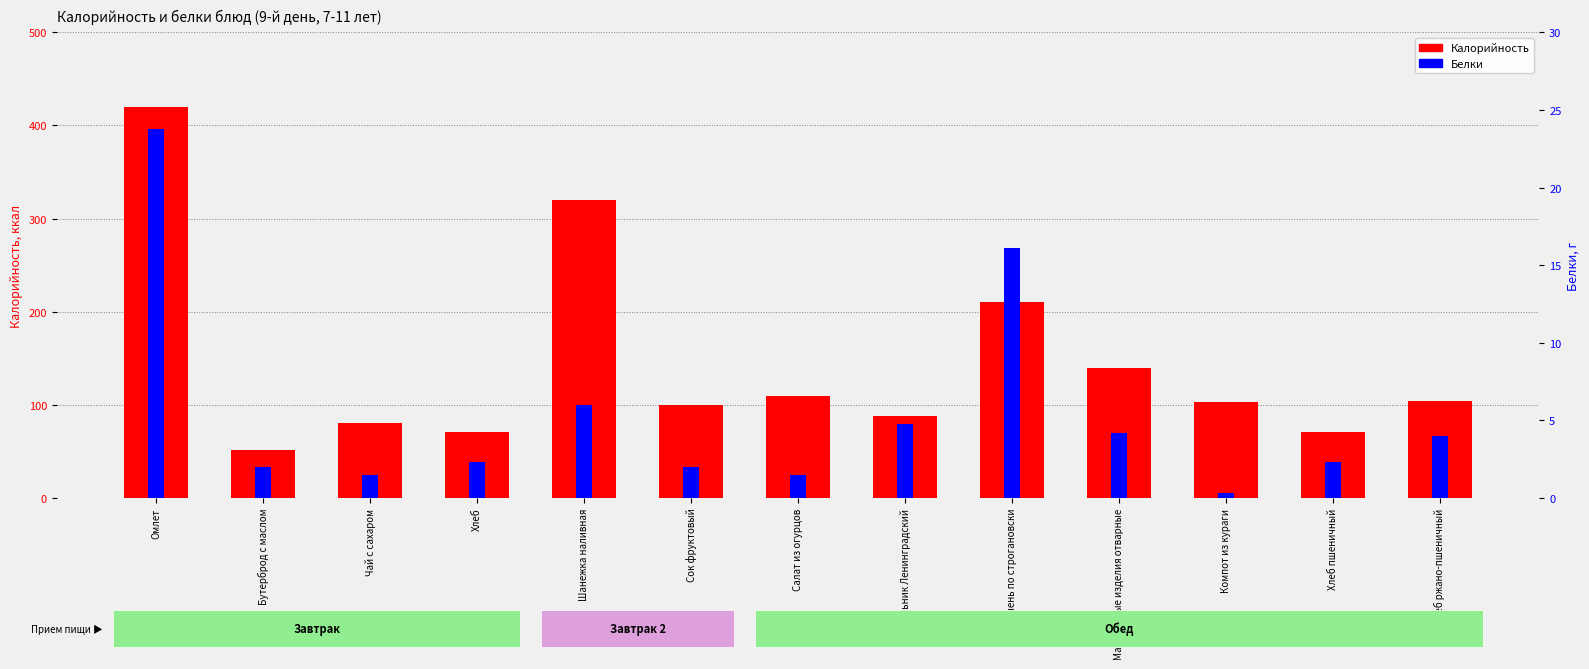

Reading left to right, transcribe all the data shown in this chart.

Калорийность: 420.0	52.0	81.0	71.0	320.0	100.0	110.0	88.0	210.0	140.0	103.0	71.0	104.0
Белки: 23.8	2.0	1.5	2.3	6.0	2.0	1.5	4.8	16.1	4.2	0.3	2.3	4.0